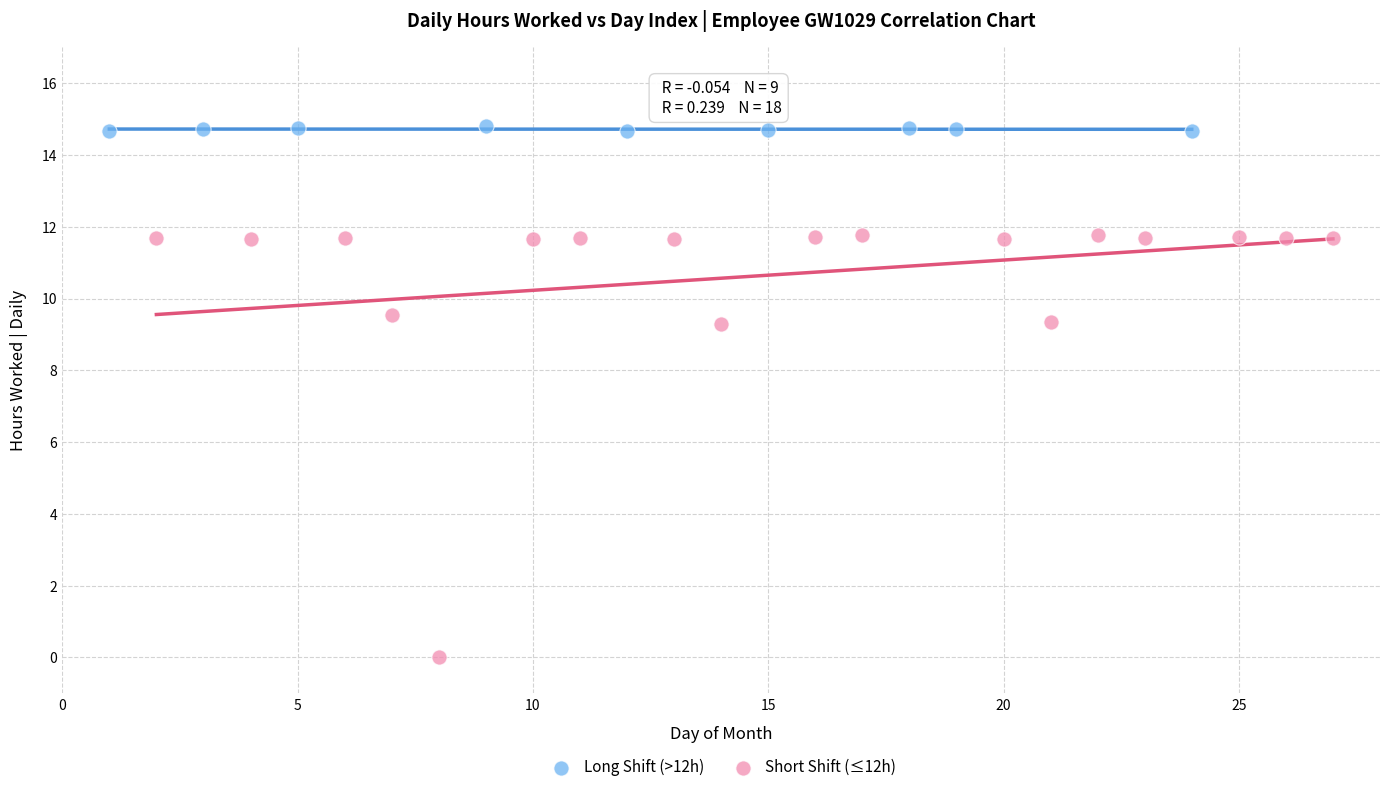

Which series reaches the minimum Y coordinate?

Short Shift (≤12h)